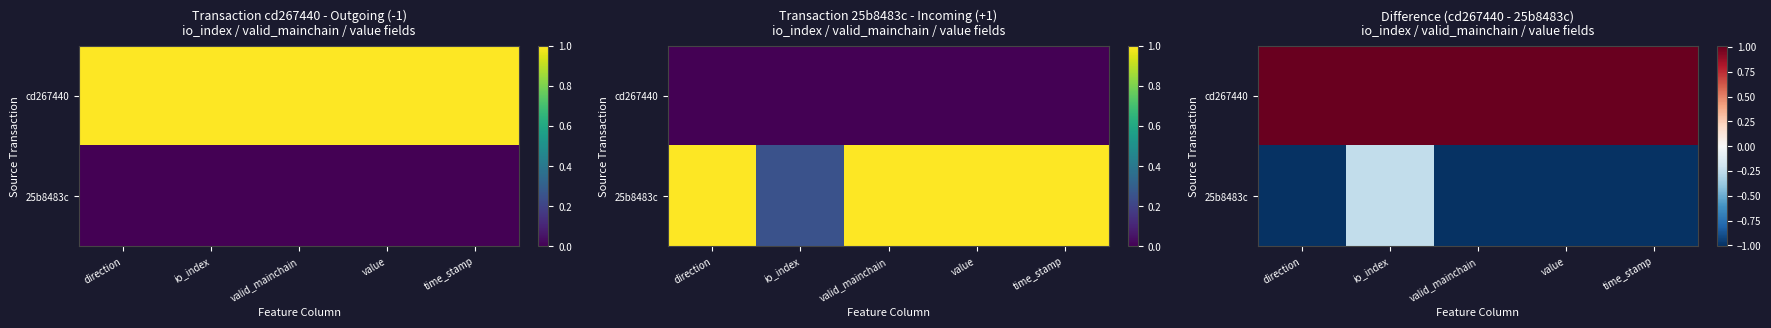

The value of 25b8483c at value is -1.7. True or false?

False